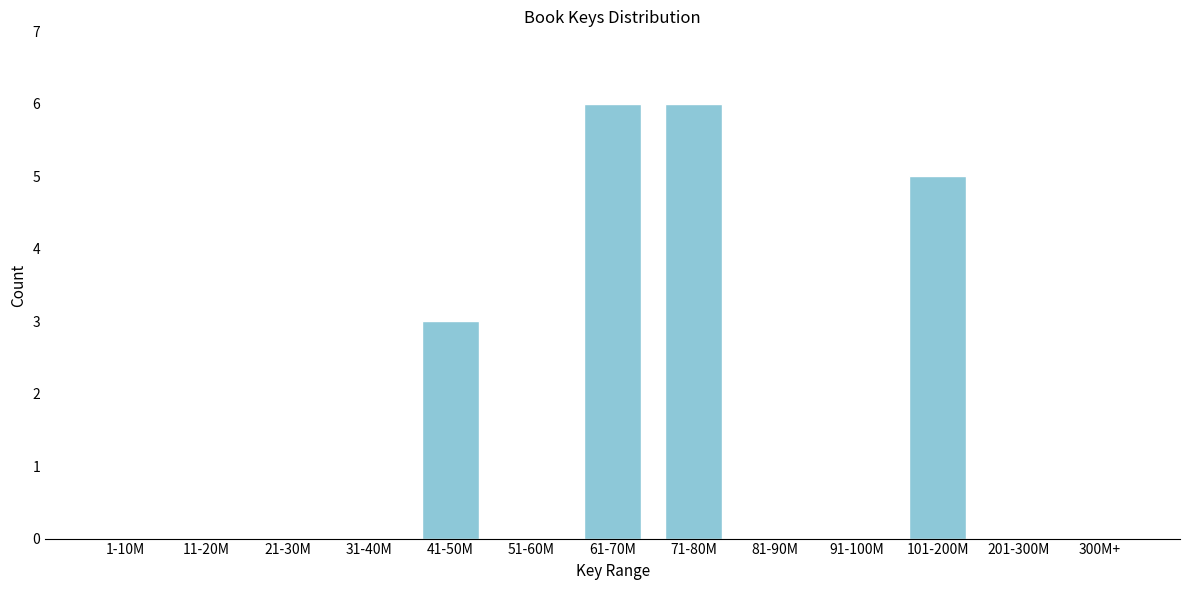

Reading left to right, transcribe all the data shown in this chart.

1-10M=0	11-20M=0	21-30M=0	31-40M=0	41-50M=3	51-60M=0	61-70M=6	71-80M=6	81-90M=0	91-100M=0	101-200M=5	201-300M=0	300M+=0